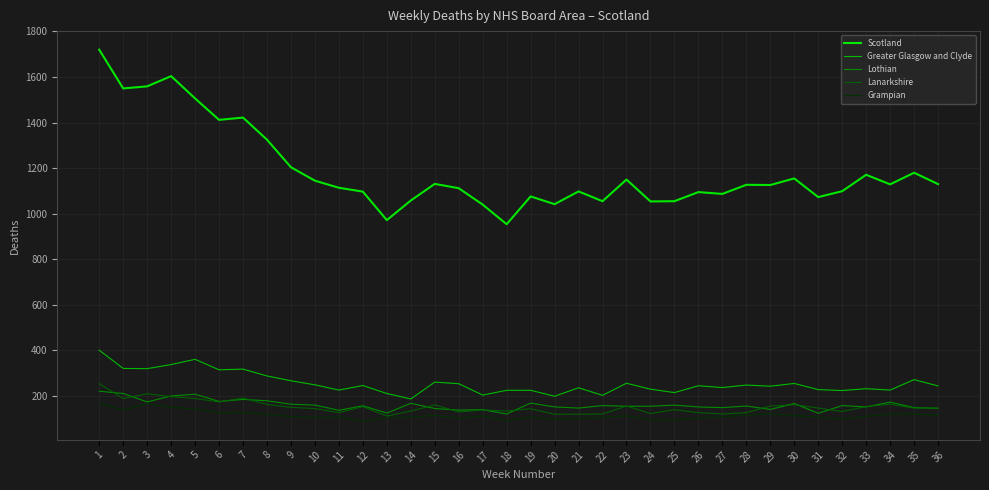

At which category does the chart reach its peak across all series?

1